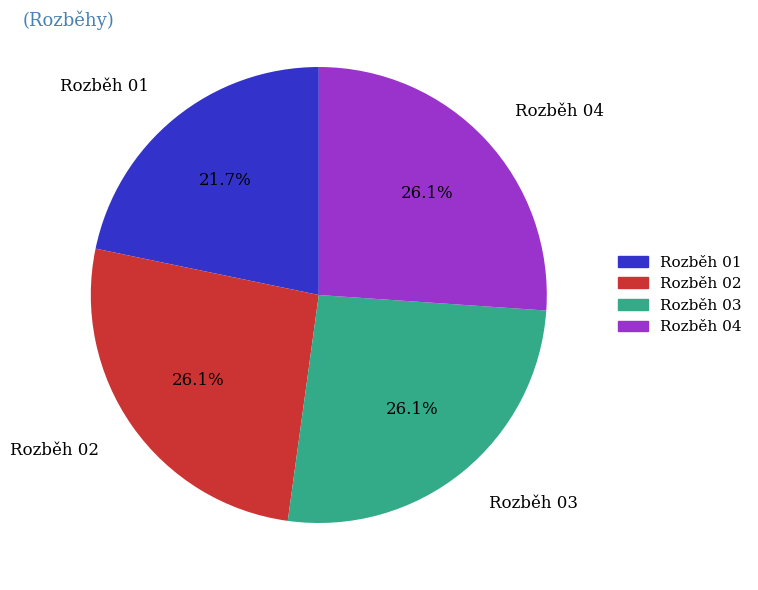

Approximately how many times larger is the value at Rozběh 01 compared to Rozběh 02?

0.8